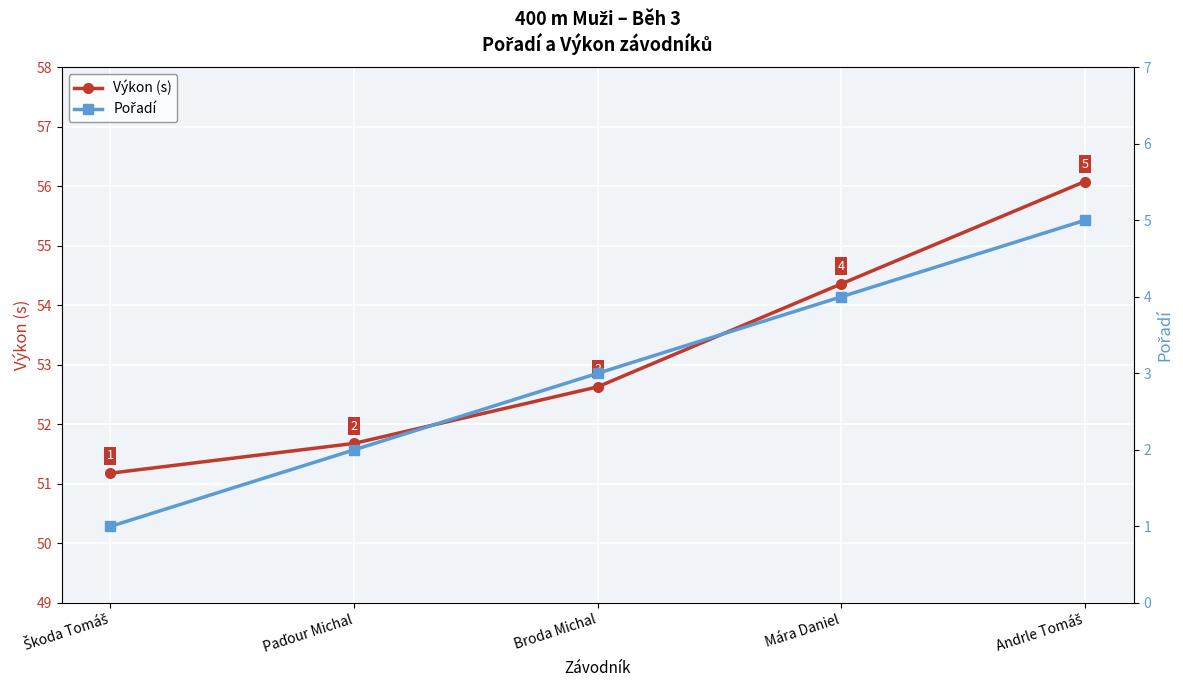

Where does the Výkon (s) series first go above 52?

Broda Michal